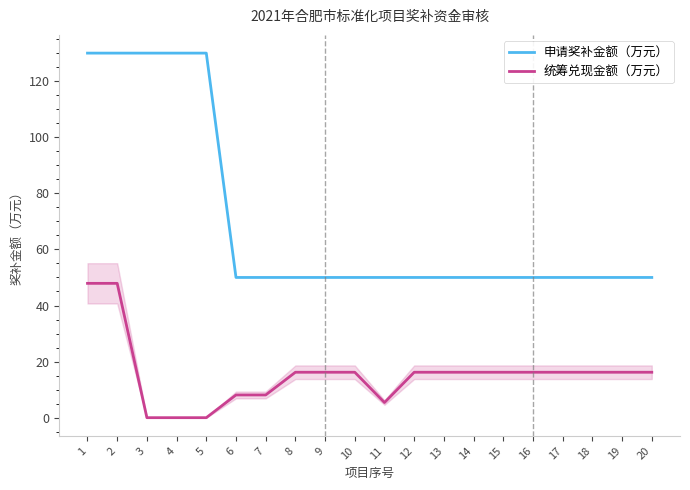

What is the spread (max minus min) of values at 14?

33.8